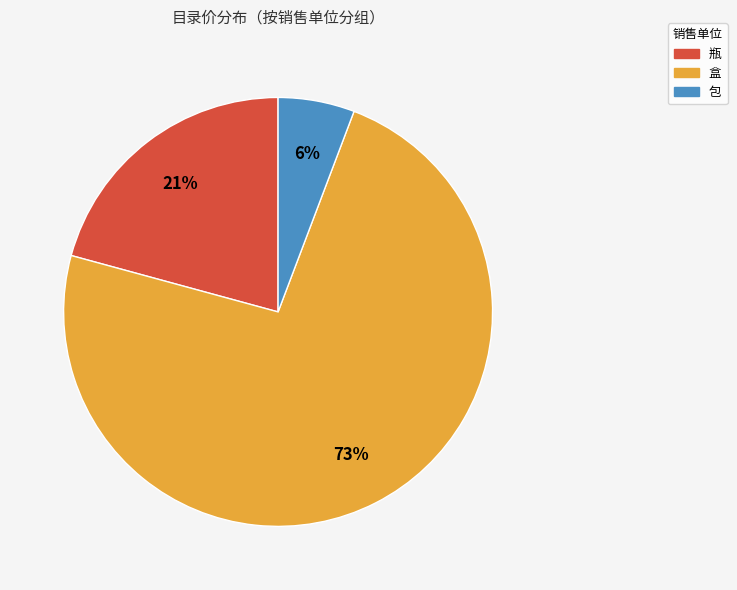

To the nearest percent, what is the average slice percentage?

33%